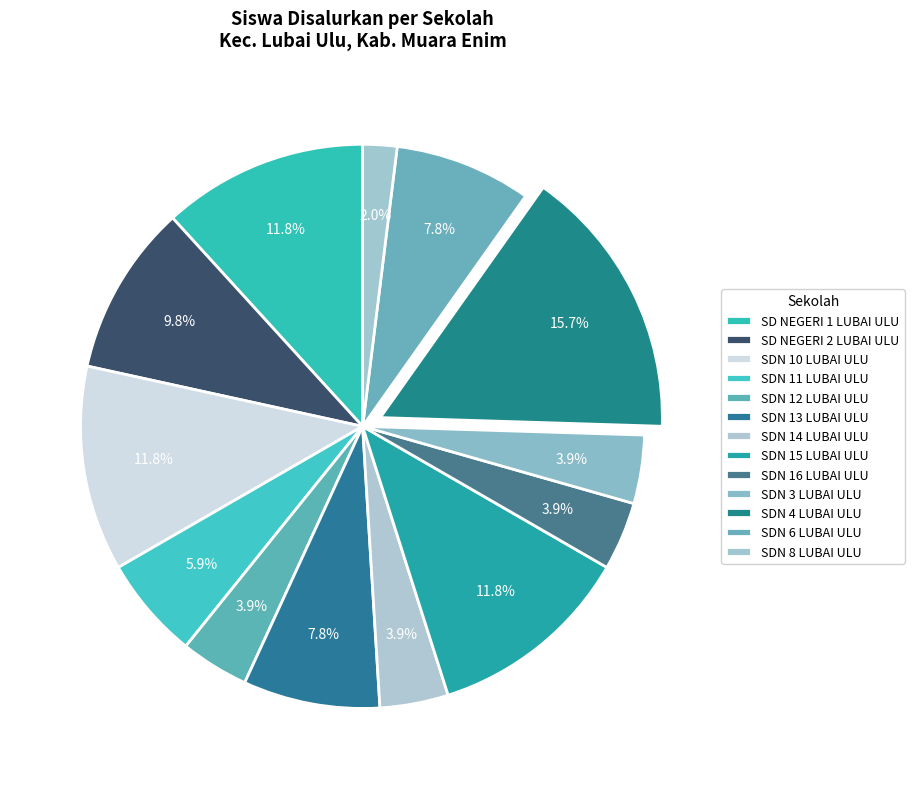

Which category has the smallest portion of the pie?

SDN 8 LUBAI ULU